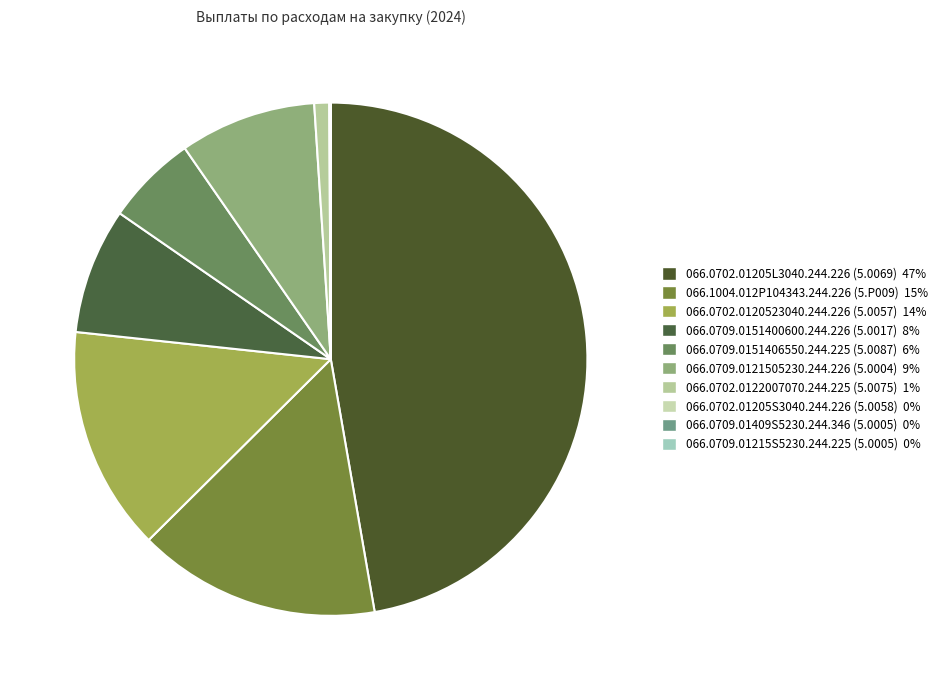

Which slice is the smallest?

066.0709.01409S5230.244.346 (5.0005)